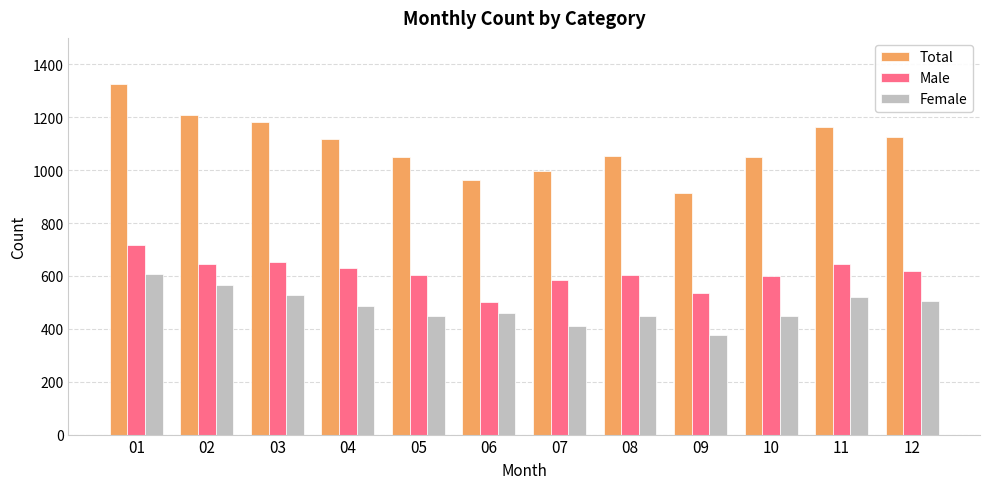

Where is Female nearest to the value 493?

04